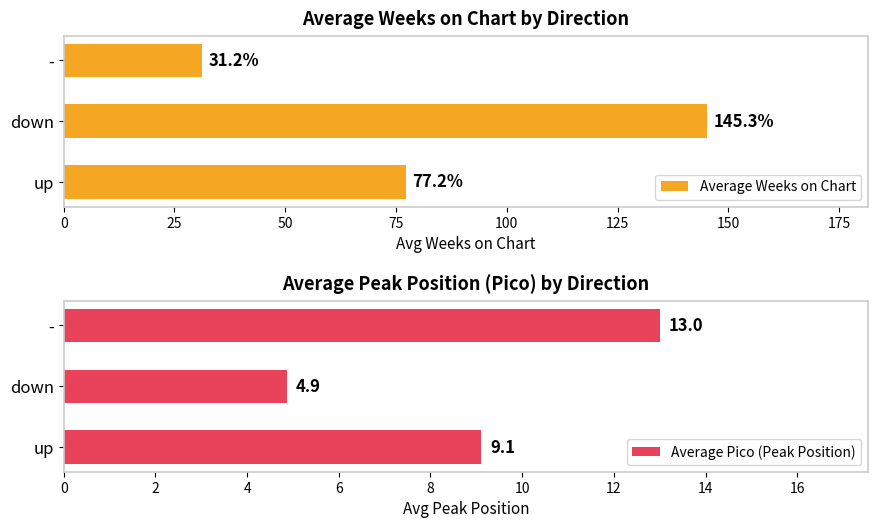

What are all the series names shown in the legend?

Average Weeks on Chart, Average Pico (Peak Position)